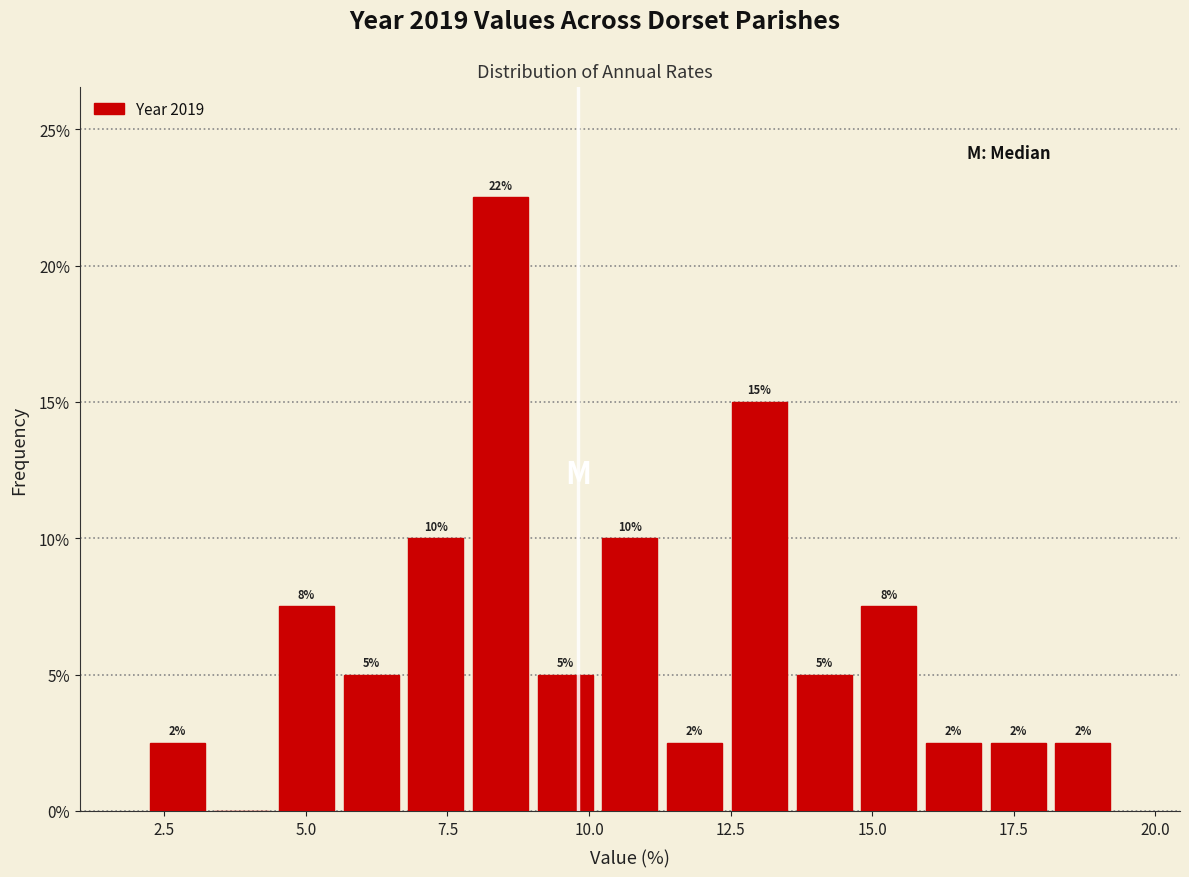

Read against the x-axis, roughly where is the centre of the tallest bar?

8.5